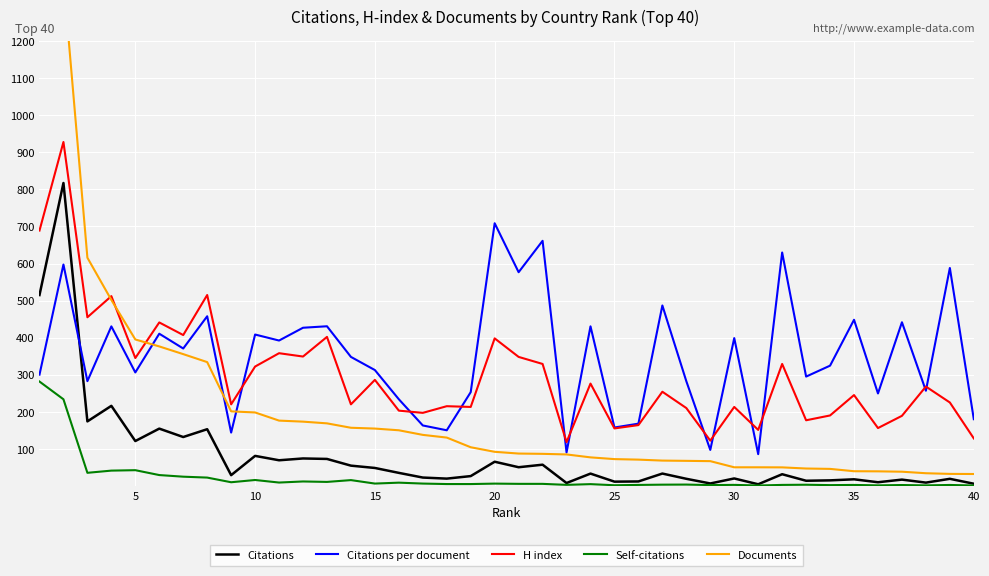

True or false: H index and Self-citations cross at least once.

False